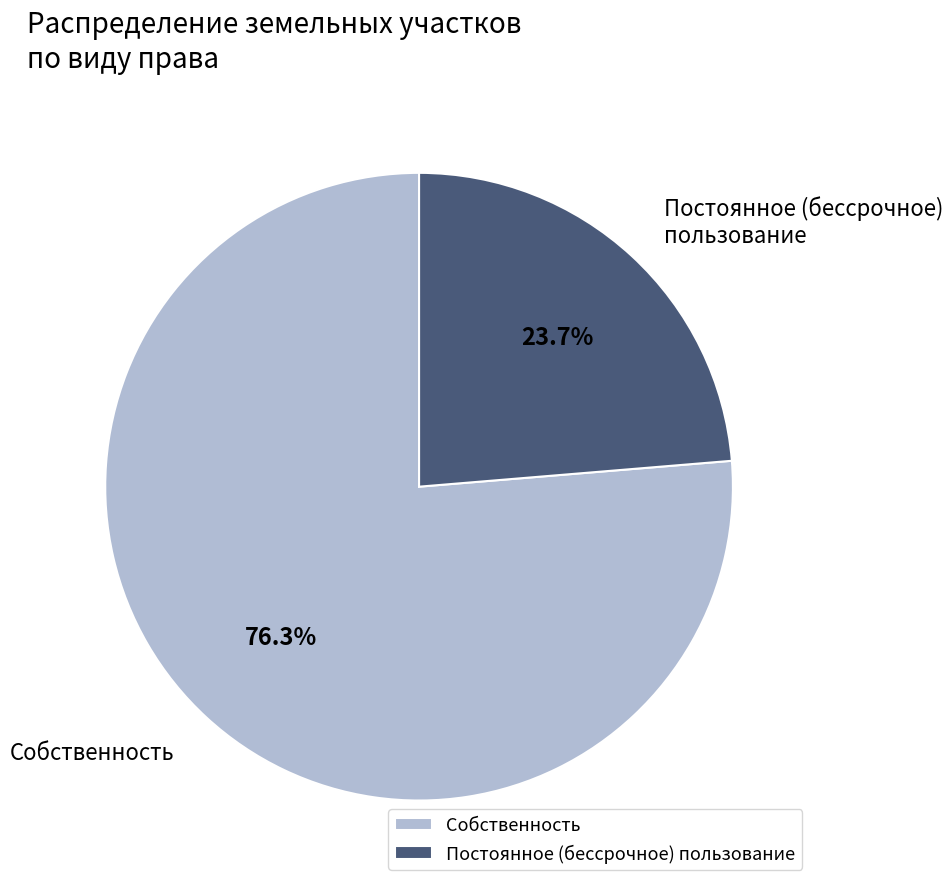

What percentage is the Постоянное (бессрочное) пользование slice, to the nearest percent?

24%